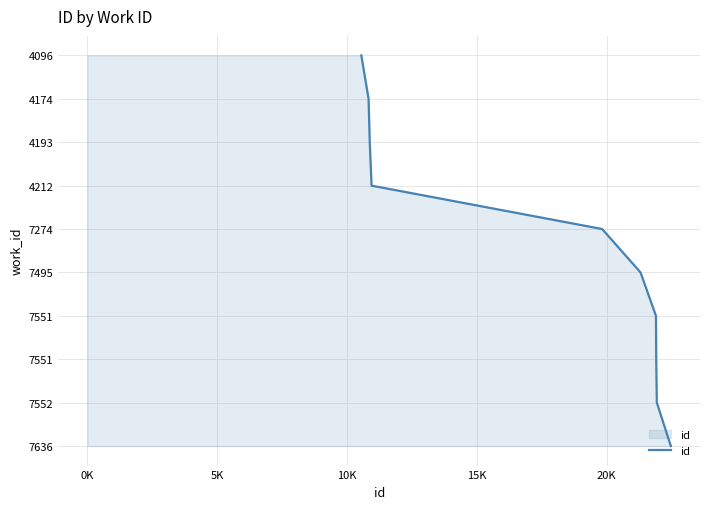

Count the values in the range 2 to 7.

6